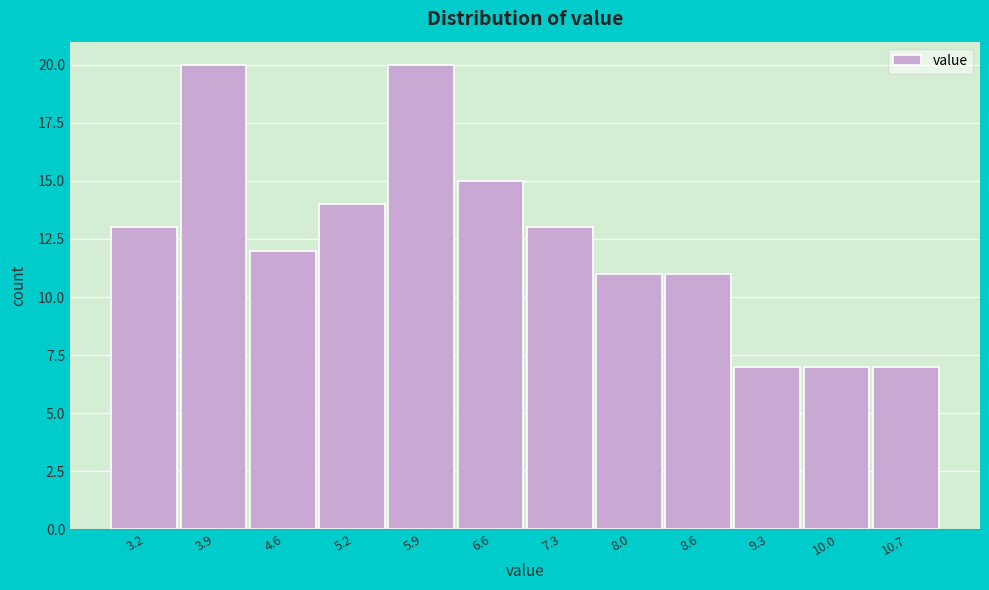

Reading left to right, list every bar in this chart as the range it spans on the x-axis followed by its height. Neither the bar edges nor the heights are printed on the chart, so give them approximately, as read against the axes.

2.9 to 3.5: 13
3.5 to 4.2: 20
4.2 to 4.9: 12
4.9 to 5.6: 14
5.6 to 6.3: 20
6.3 to 6.9: 15
6.9 to 7.6: 13
7.6 to 8.3: 11
8.3 to 9.0: 11
9.0 to 9.6: 7
9.6 to 10.3: 7
10.3 to 11.0: 7